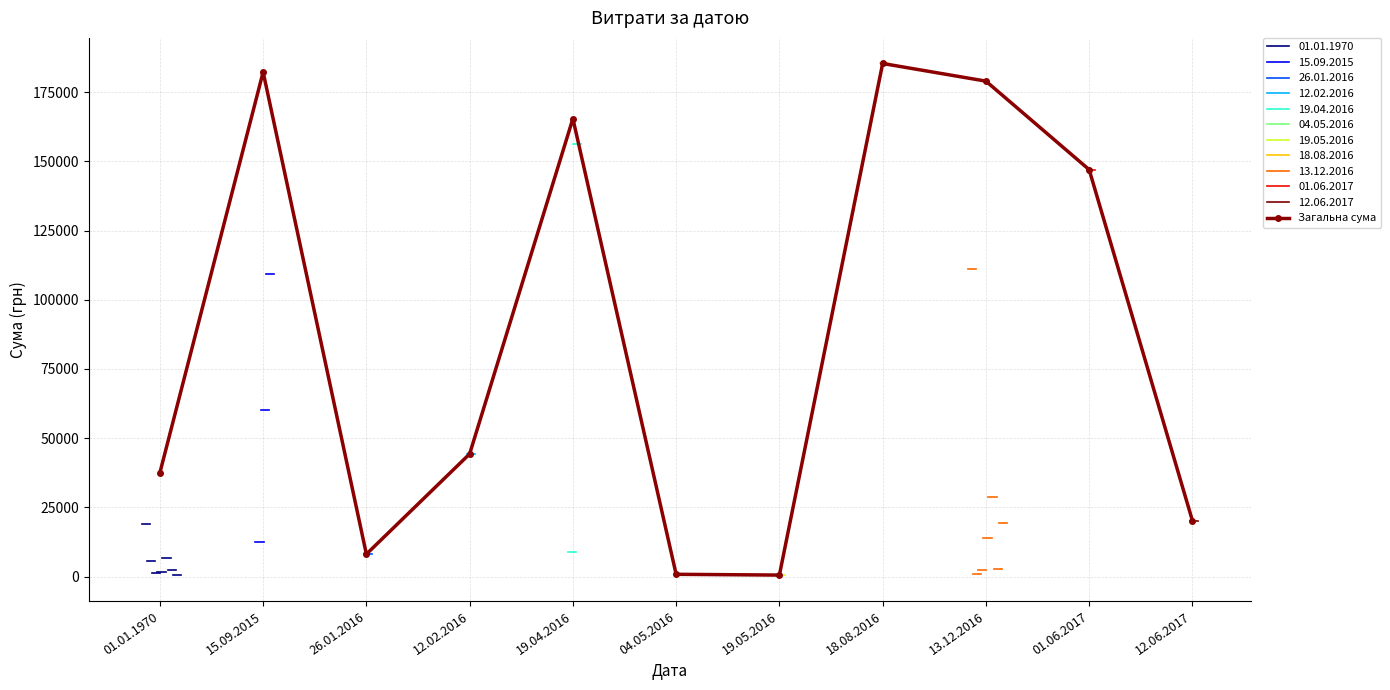

How many interior local peaks (higher than both neighbors) does the data have?

3